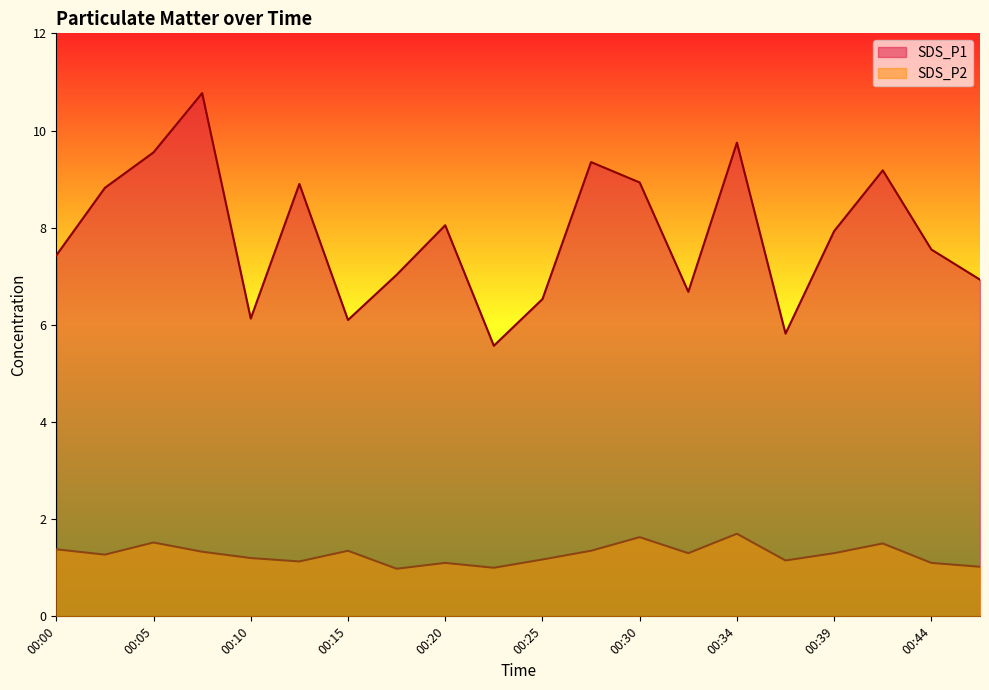

Rank the categories by SDS_P1 value from lowest to highest.

00:22, 00:37, 00:15, 00:10, 00:25, 00:32, 00:47, 00:17, 00:00, 00:44, 00:39, 00:20, 00:03, 00:12, 00:30, 00:42, 00:27, 00:05, 00:34, 00:08